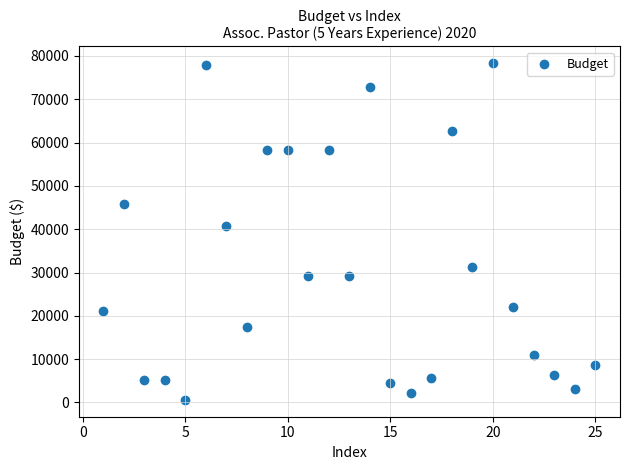

What Y value in the scatter plot is closest to 39450?

40802.0